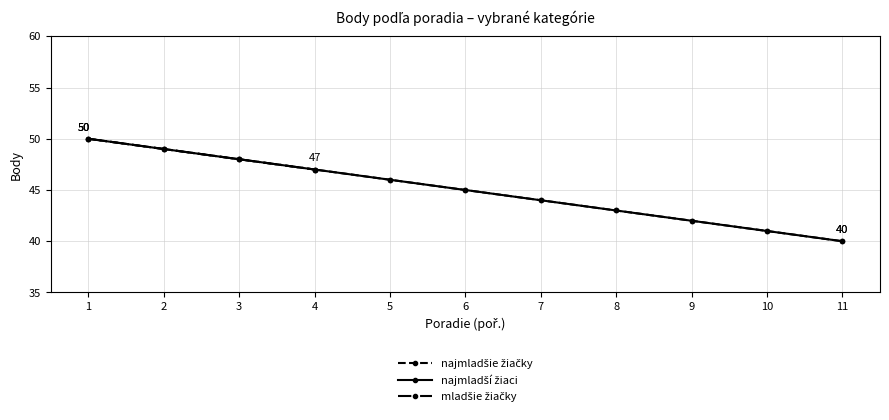

At how many categories does at least one series exceed 41?

9